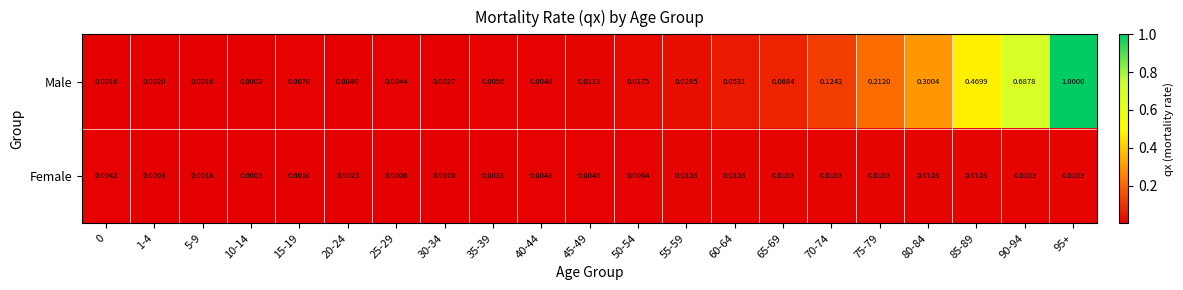

How many distinct data groups are displayed?

2